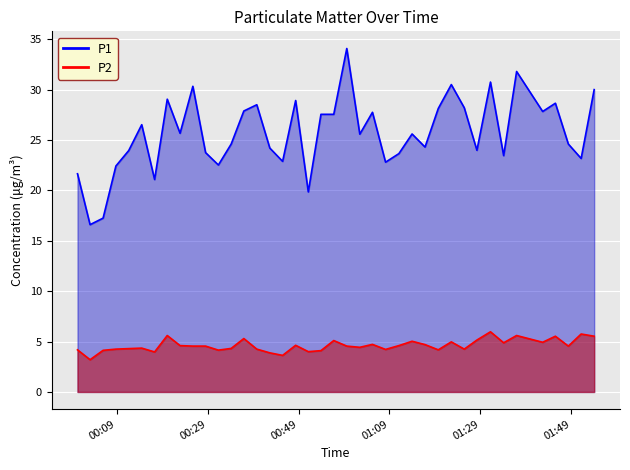

Reading right to left, list all the values displayed in this chart.

P1: 2023-05-27T01:54:03=30.0	2023-05-27T01:51:11=23.2	2023-05-27T01:48:22=24.6	2023-05-27T01:45:31=28.6	2023-05-27T01:42:43=27.8	2023-05-27T01:36:59=31.8	2023-05-27T01:34:08=23.4	2023-05-27T01:31:14=30.8	2023-05-27T01:28:15=24.0	2023-05-27T01:25:28=28.2	2023-05-27T01:22:37=30.5	2023-05-27T01:19:45=28.1	2023-05-27T01:16:50=24.3	2023-05-27T01:13:59=25.6	2023-05-27T01:11:05=23.6	2023-05-27T01:08:09=22.8	2023-05-27T01:05:16=27.8	2023-05-27T01:02:29=25.6	2023-05-27T00:59:37=34.1	2023-05-27T00:56:45=27.6	2023-05-27T00:53:56=27.6	2023-05-27T00:51:09=19.9	2023-05-27T00:48:22=28.9	2023-05-27T00:45:30=22.9	2023-05-27T00:42:41=24.2	2023-05-27T00:39:49=28.5	2023-05-27T00:36:58=27.9	2023-05-27T00:34:11=24.6	2023-05-27T00:31:22=22.5	2023-05-27T00:28:33=23.8	2023-05-27T00:25:45=30.3	2023-05-27T00:22:56=25.7	2023-05-27T00:20:07=29.1	2023-05-27T00:17:20=21.1	2023-05-27T00:14:30=26.5	2023-05-27T00:11:38=23.9	2023-05-27T00:08:49=22.4	2023-05-27T00:06:00=17.2	2023-05-27T00:03:08=16.6	2023-05-27T00:00:22=21.6
P2: 2023-05-27T01:54:03=5.5	2023-05-27T01:51:11=5.8	2023-05-27T01:48:22=4.5	2023-05-27T01:45:31=5.5	2023-05-27T01:42:43=4.9	2023-05-27T01:36:59=5.6	2023-05-27T01:34:08=4.9	2023-05-27T01:31:14=6.0	2023-05-27T01:28:15=5.2	2023-05-27T01:25:28=4.2	2023-05-27T01:22:37=5.0	2023-05-27T01:19:45=4.2	2023-05-27T01:16:50=4.7	2023-05-27T01:13:59=5.0	2023-05-27T01:11:05=4.6	2023-05-27T01:08:09=4.2	2023-05-27T01:05:16=4.7	2023-05-27T01:02:29=4.4	2023-05-27T00:59:37=4.5	2023-05-27T00:56:45=5.1	2023-05-27T00:53:56=4.1	2023-05-27T00:51:09=4.0	2023-05-27T00:48:22=4.6	2023-05-27T00:45:30=3.6	2023-05-27T00:42:41=3.9	2023-05-27T00:39:49=4.2	2023-05-27T00:36:58=5.3	2023-05-27T00:34:11=4.3	2023-05-27T00:31:22=4.2	2023-05-27T00:28:33=4.5	2023-05-27T00:25:45=4.5	2023-05-27T00:22:56=4.6	2023-05-27T00:20:07=5.6	2023-05-27T00:17:20=4.0	2023-05-27T00:14:30=4.3	2023-05-27T00:11:38=4.3	2023-05-27T00:08:49=4.2	2023-05-27T00:06:00=4.1	2023-05-27T00:03:08=3.2	2023-05-27T00:00:22=4.2